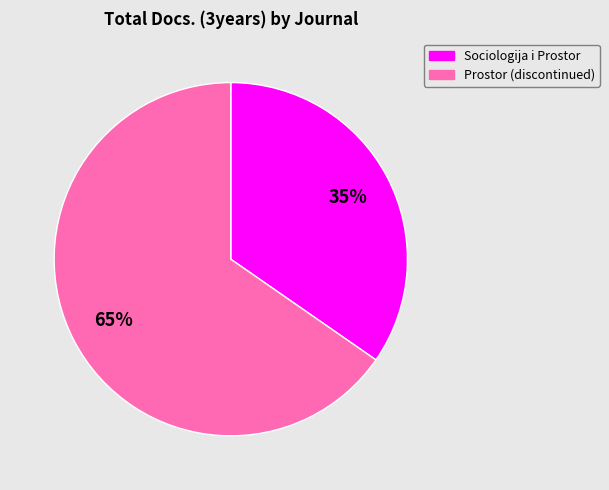

Is there any slice that represents more than half of the pie?

Yes